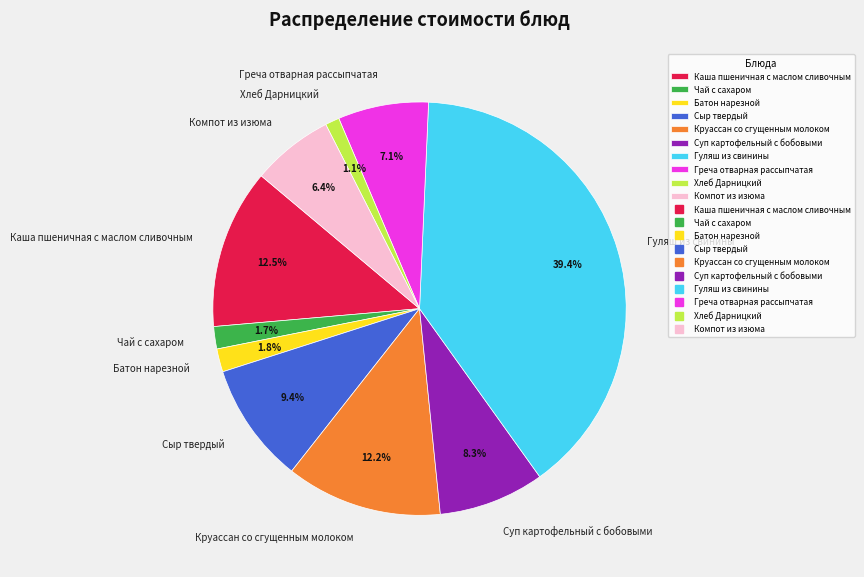

What percentage is NOT represented by Греча отварная рассыпчатая?

92.9%